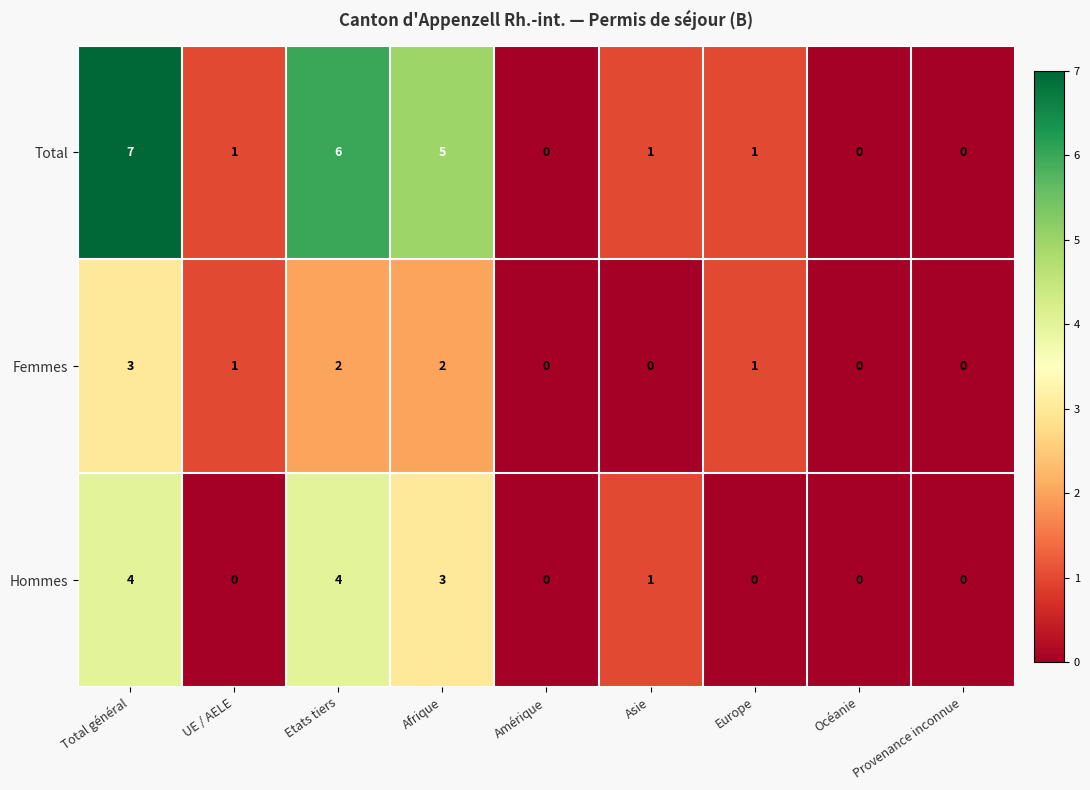

List the series in order of their peak value, lowest first.

Femmes, Hommes, Total